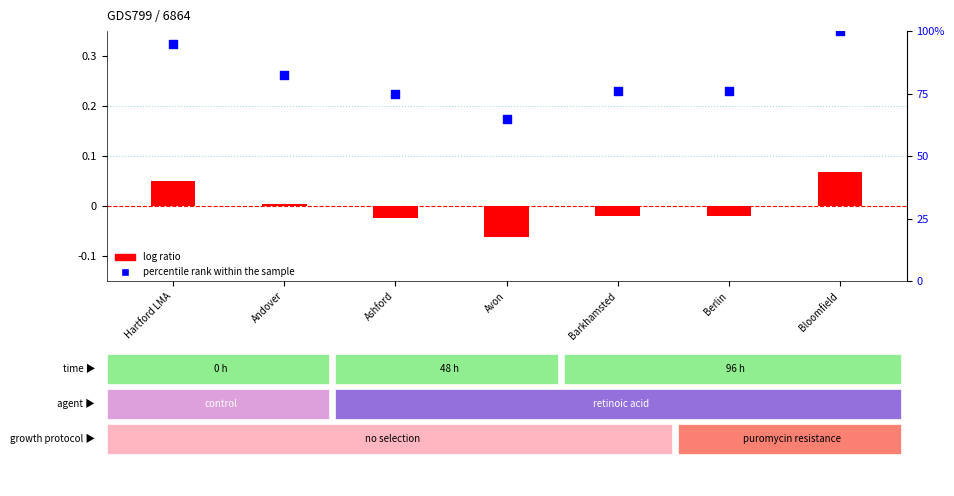

Which series has the largest total across all categories?

percentile rank within the sample